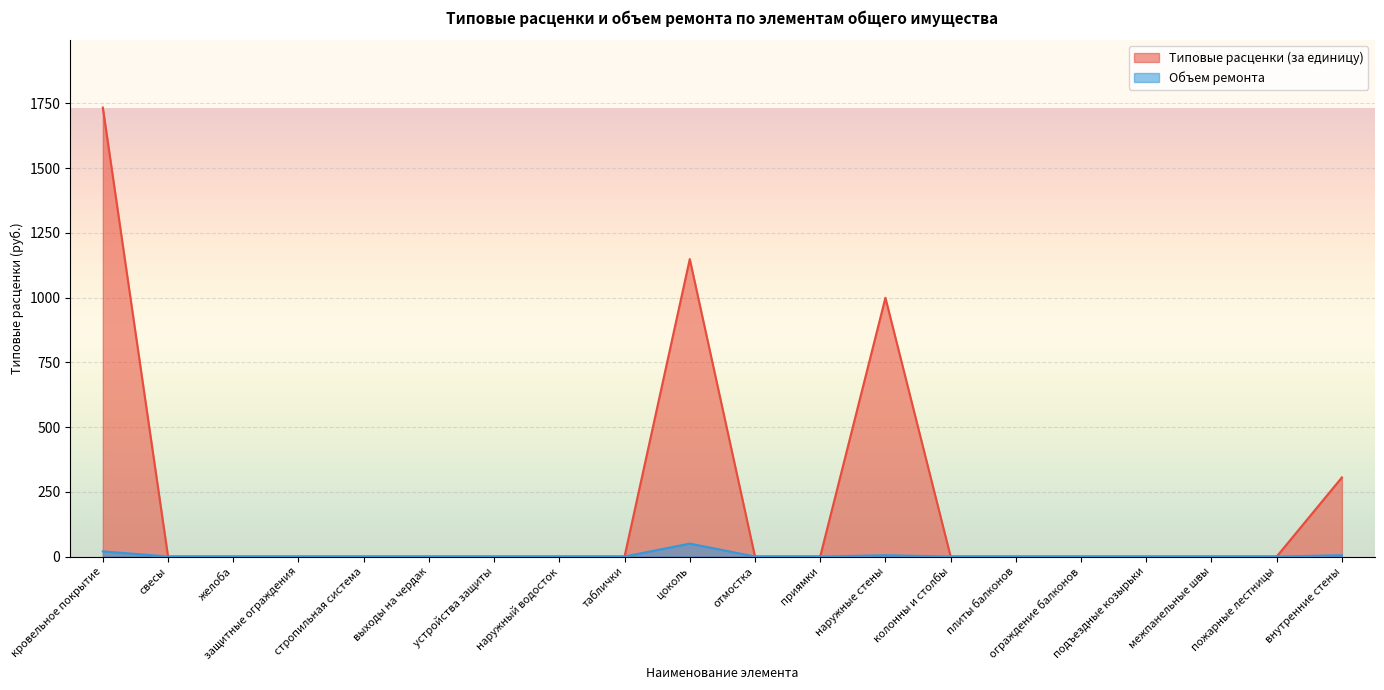

Reading right to left, transcribe all the data shown in this chart.

Типовые расценки (за единицу): 305.6	0.0	0.0	0.0	0.0	0.0	0.0	999.5	0.0	0.0	1149.0	0.0	0.0	0.0	0.0	0.0	0.0	0.0	0.0	1734.4
Объем ремонта: 5.0	0.0	0.0	0.0	0.0	0.0	0.0	5.0	0.0	0.0	50.0	0.0	0.0	0.0	0.0	0.0	0.0	0.0	0.0	20.0